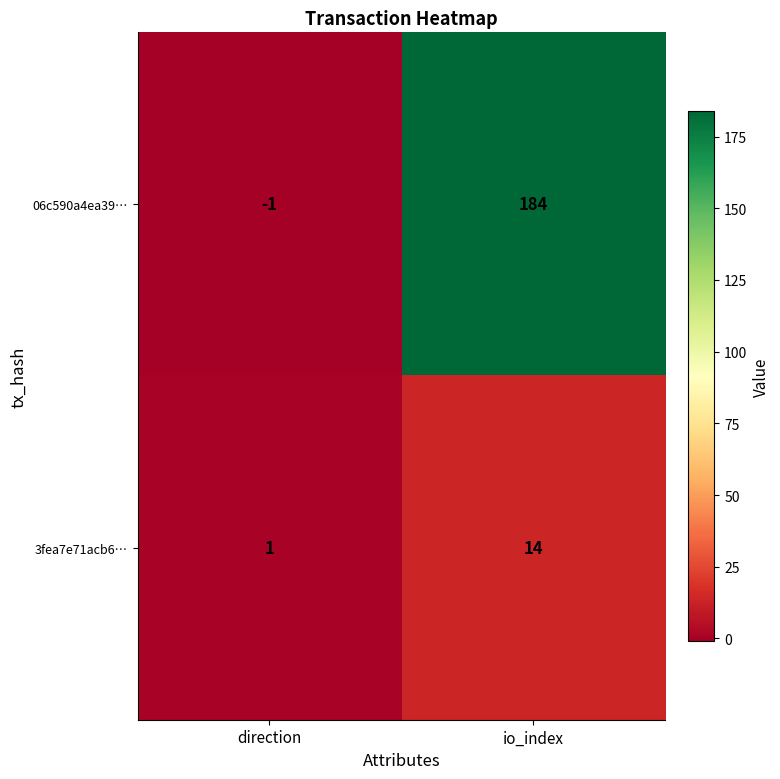

What is the total value across all series at io_index?

198